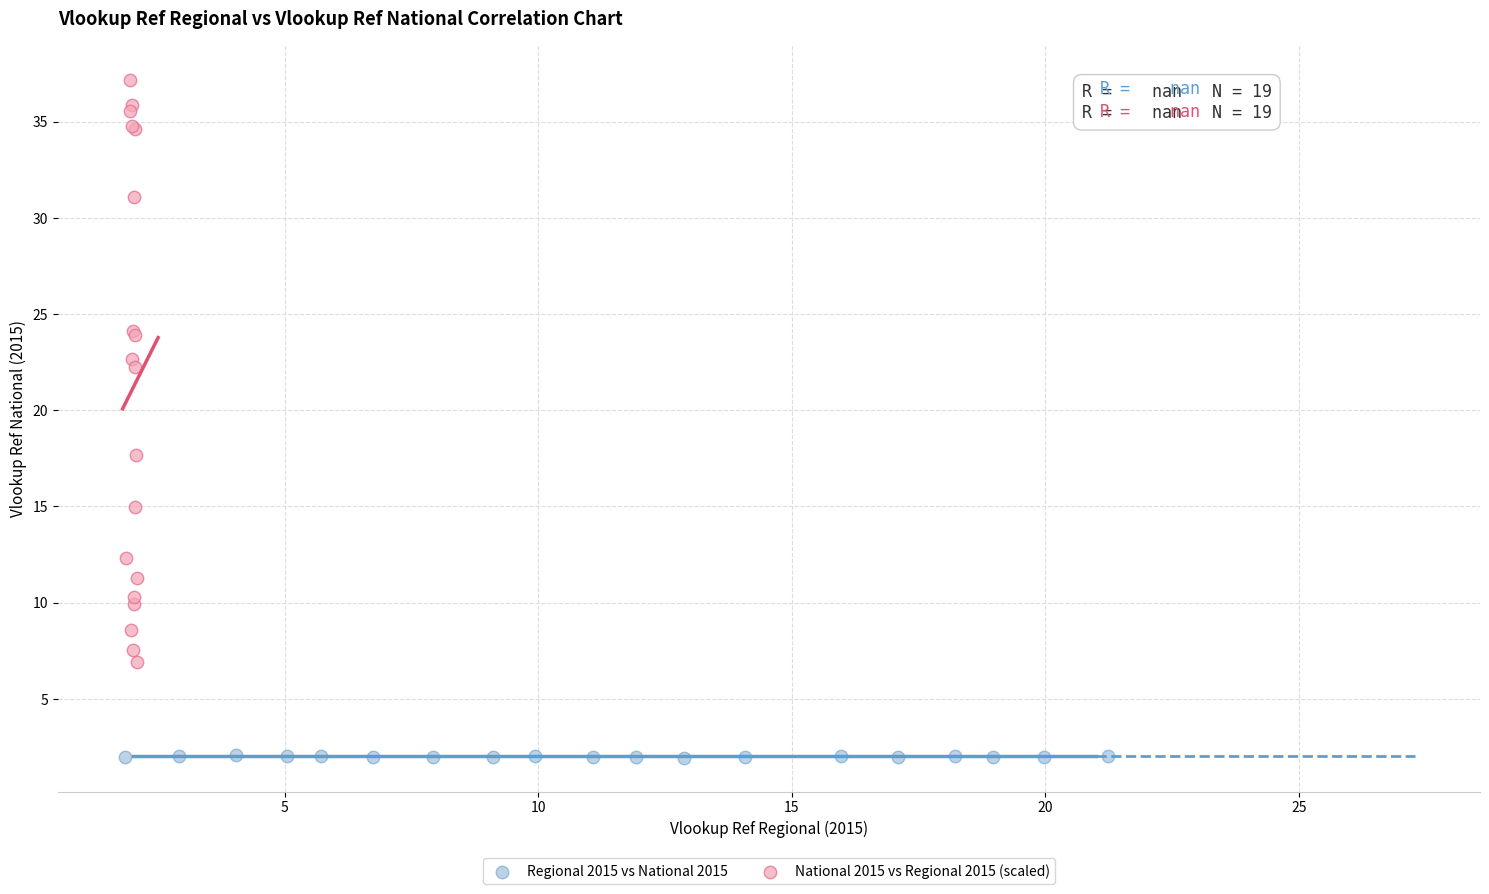

Which series has the largest Y range (max minus min)?

National 2015 vs Regional 2015 (scaled)